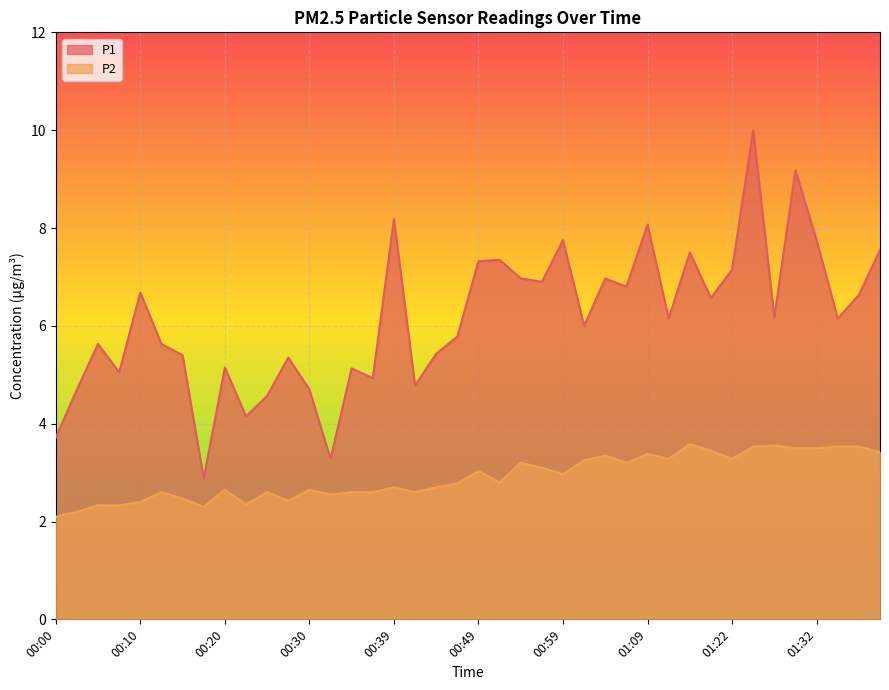

What is the value of the P1 point at the 25th from the left?

7.8